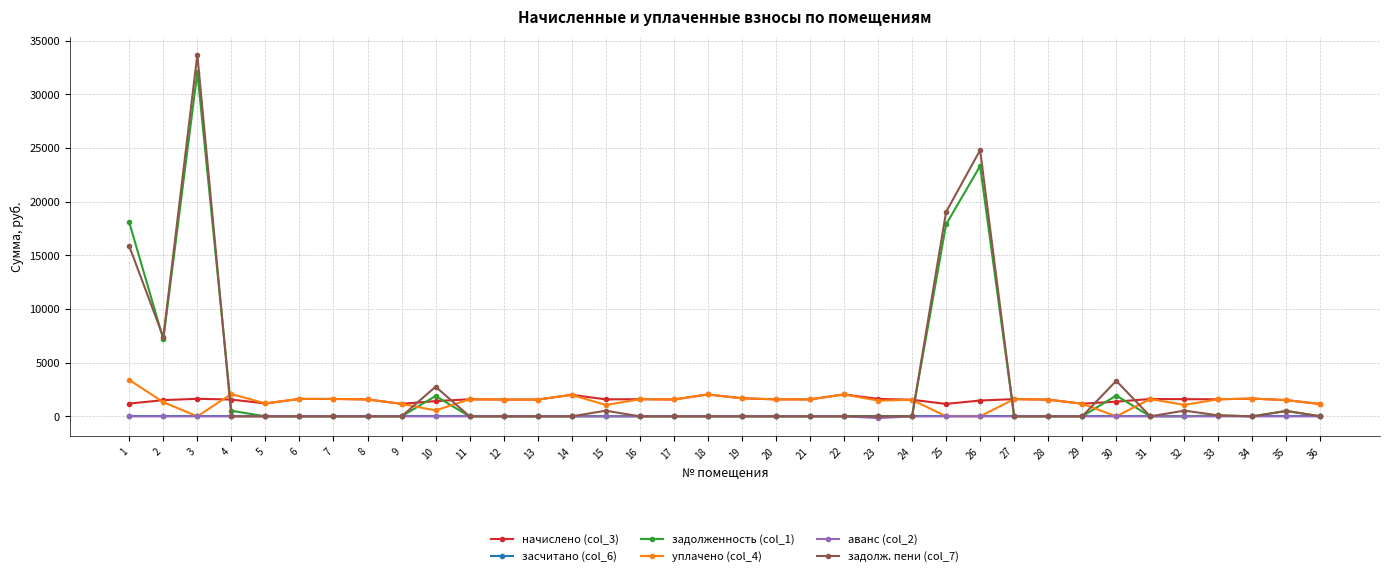

At which category does задолженность (col_1) reach its first local valley?

2